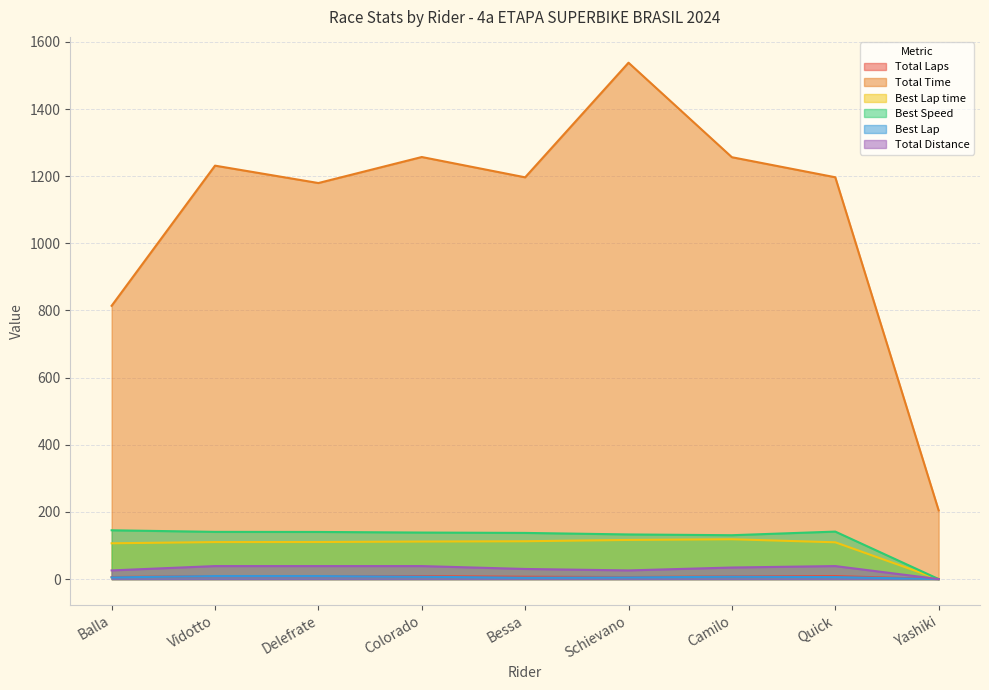

Which series has the largest range (max minus min)?

Total Time